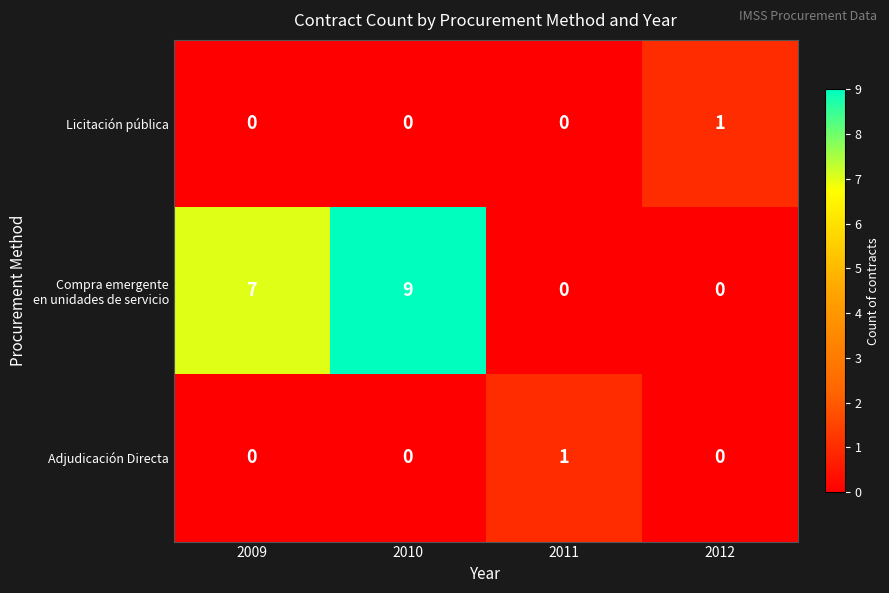

What is the spread (max minus min) of values at 2010?

9